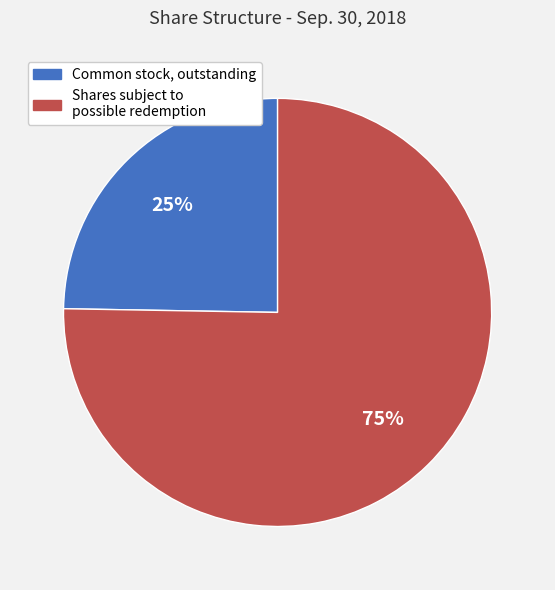

To the nearest percent, what is the combined percentage of Common stock, outstanding and Shares subject to possible redemption?

100%